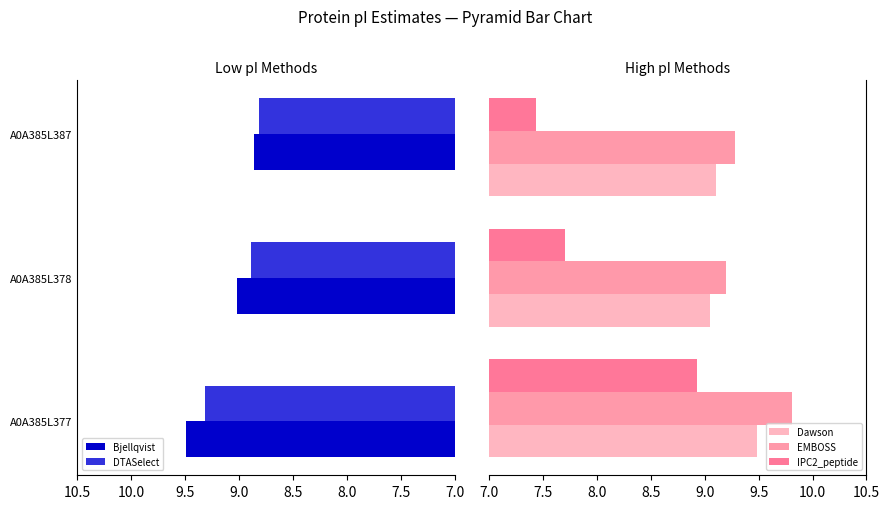

What is the difference between the maximum and minimum values in the DTASelect series?

0.5